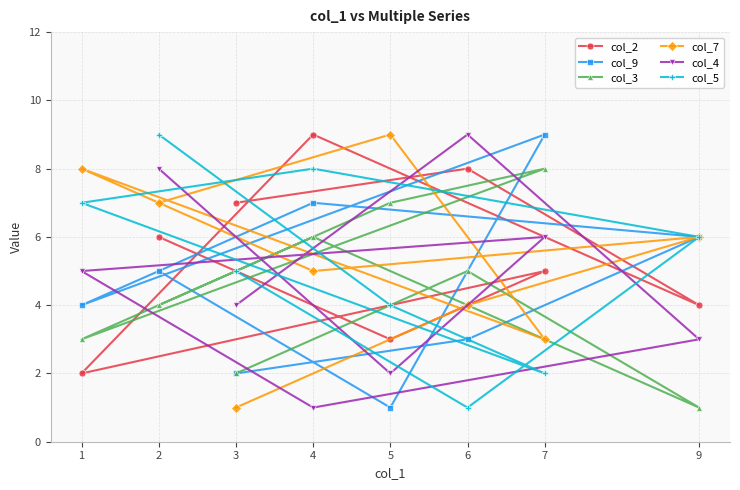

How many col_9 values are between 3 and 7?

5